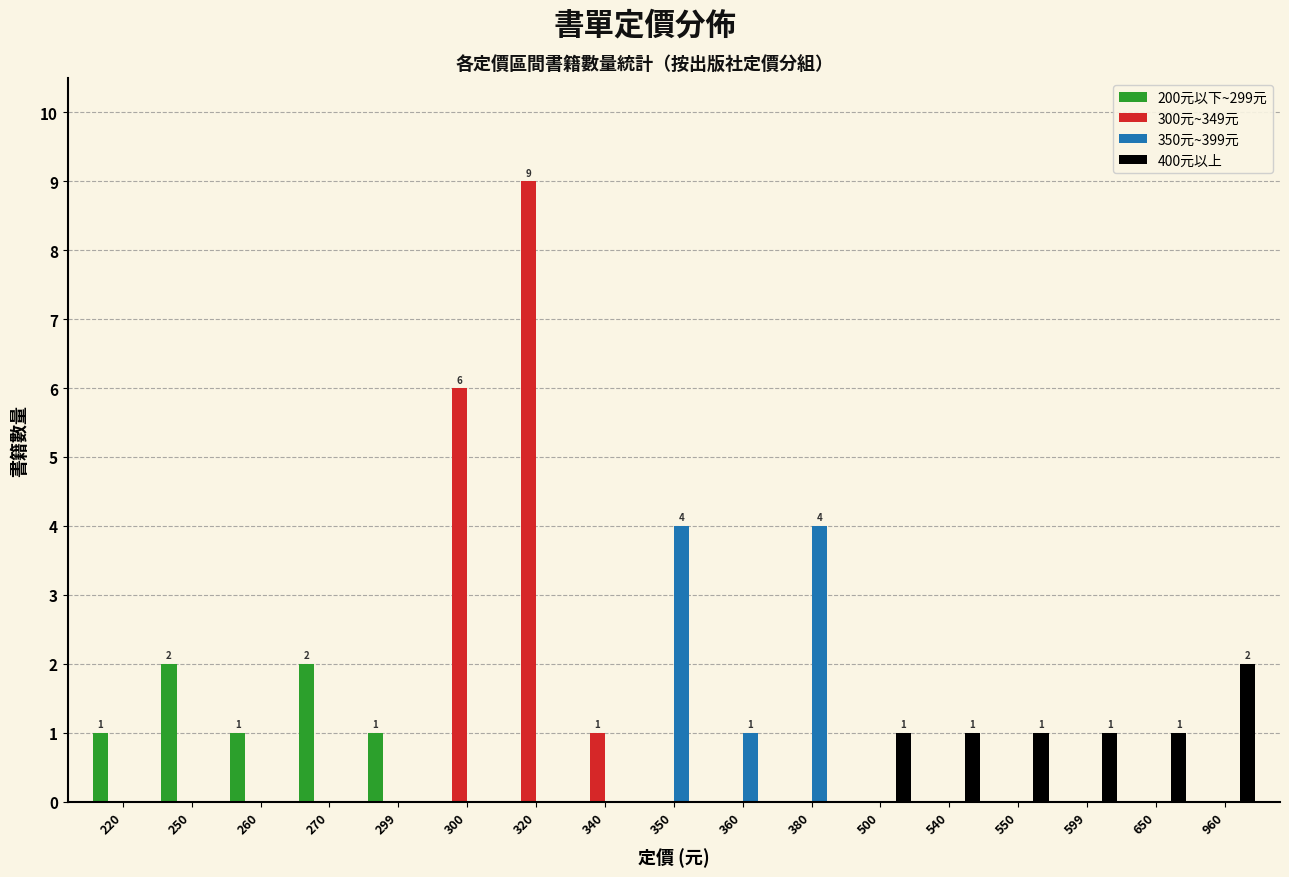

The value of 200元以下~299元 at 960 is 0. True or false?

True